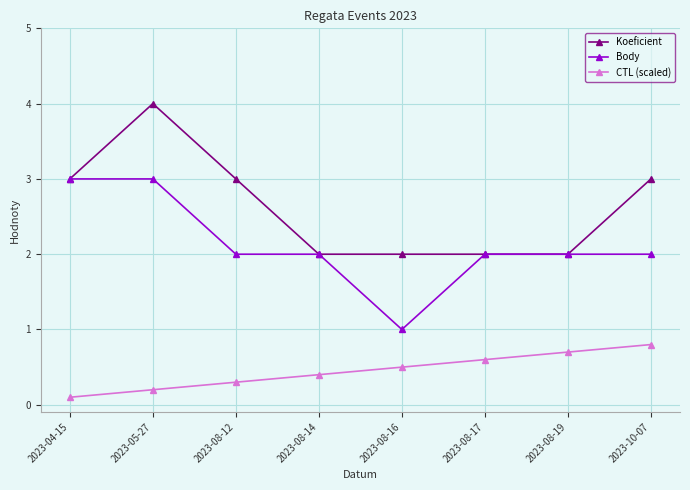

Which series has the largest total across all categories?

Koeficient